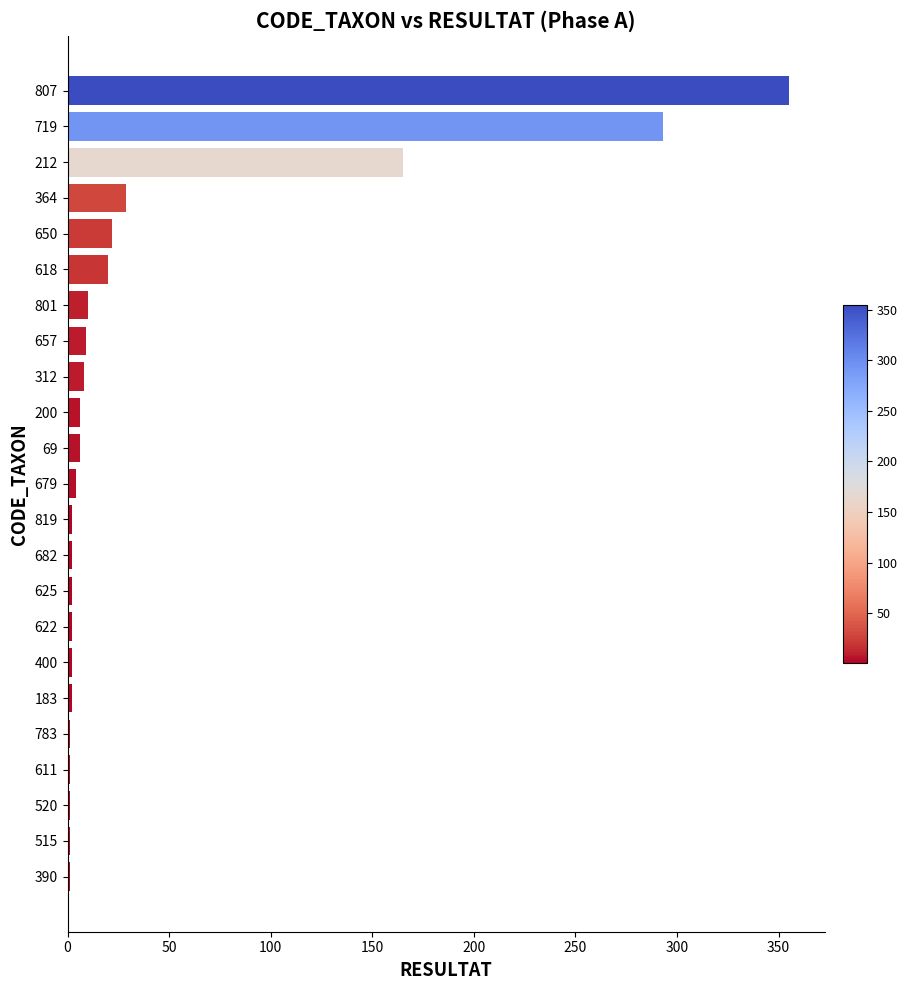

Where is the data nearest to the value 178?

212